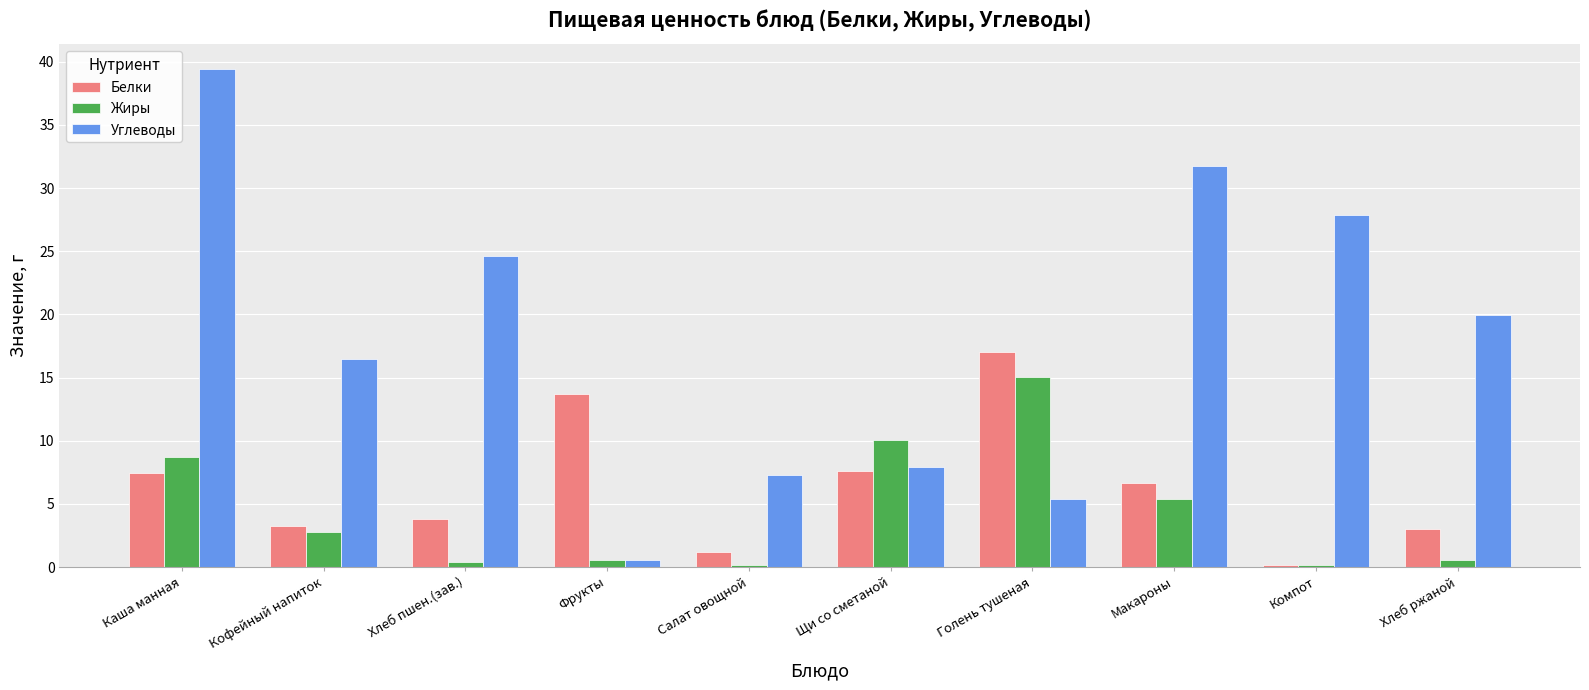

What is the total value across all series at Каша манная?

55.5